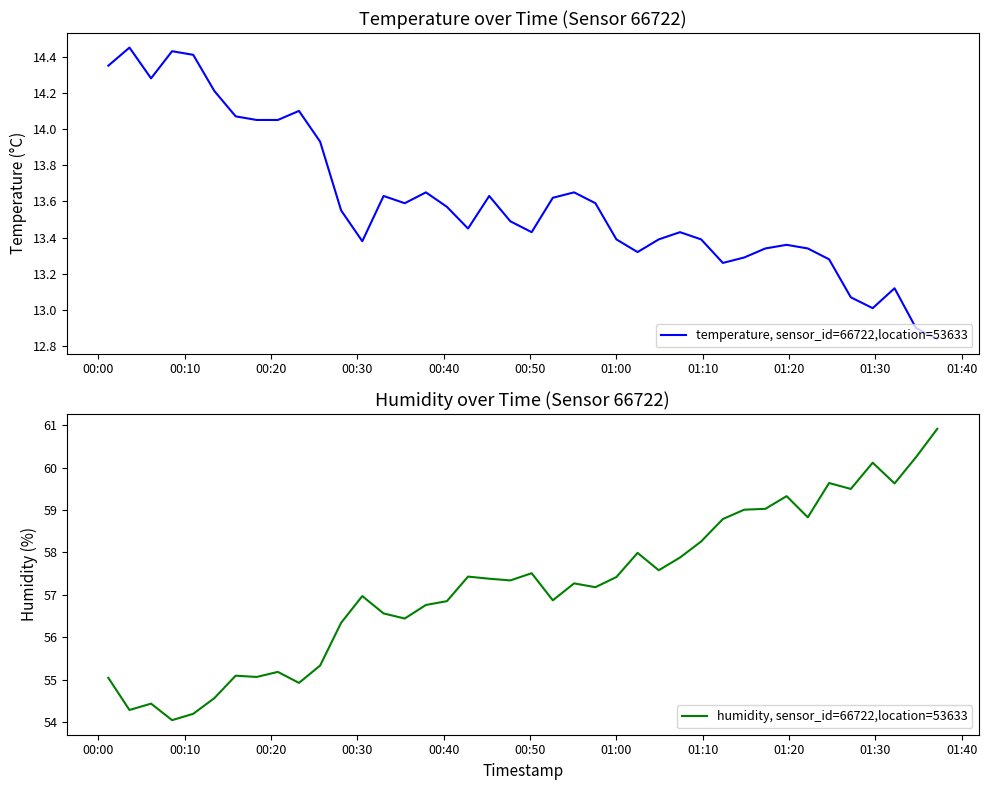

Which series has the largest total across all categories?

humidity, sensor_id=66722,location=53633